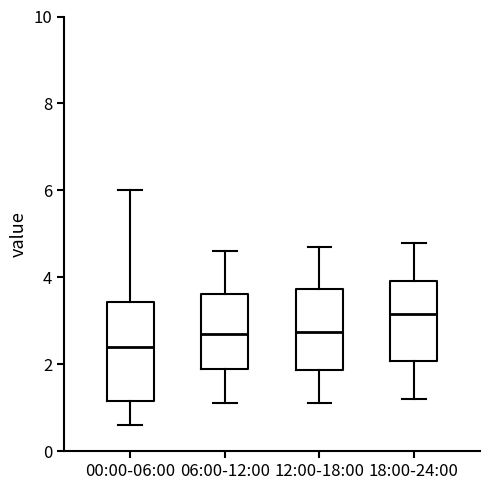

Where does the median line of the box for 06:00-12:00 sit on the y-axis? The values are not printed on the chart, so give them approximately, as read against the axis.

2.8